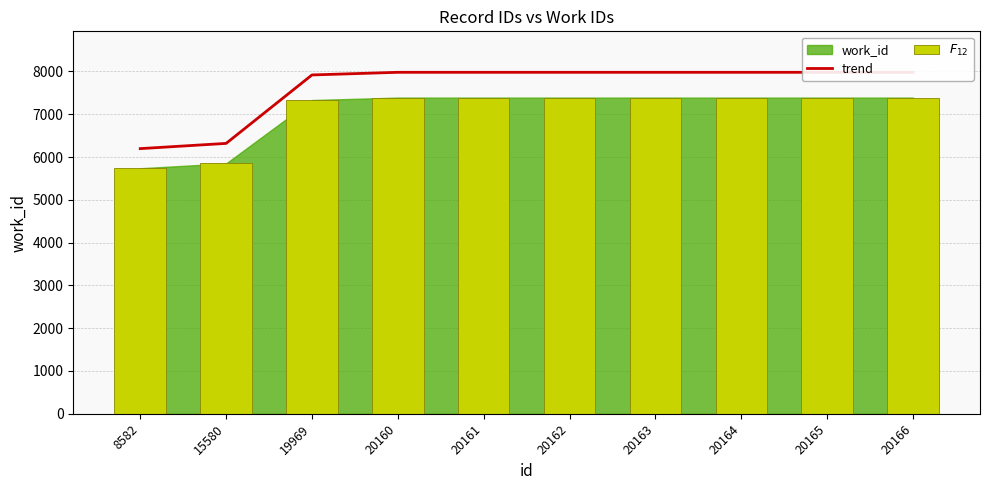

What is the highest value of the $F_{12}$ series?

7388.0